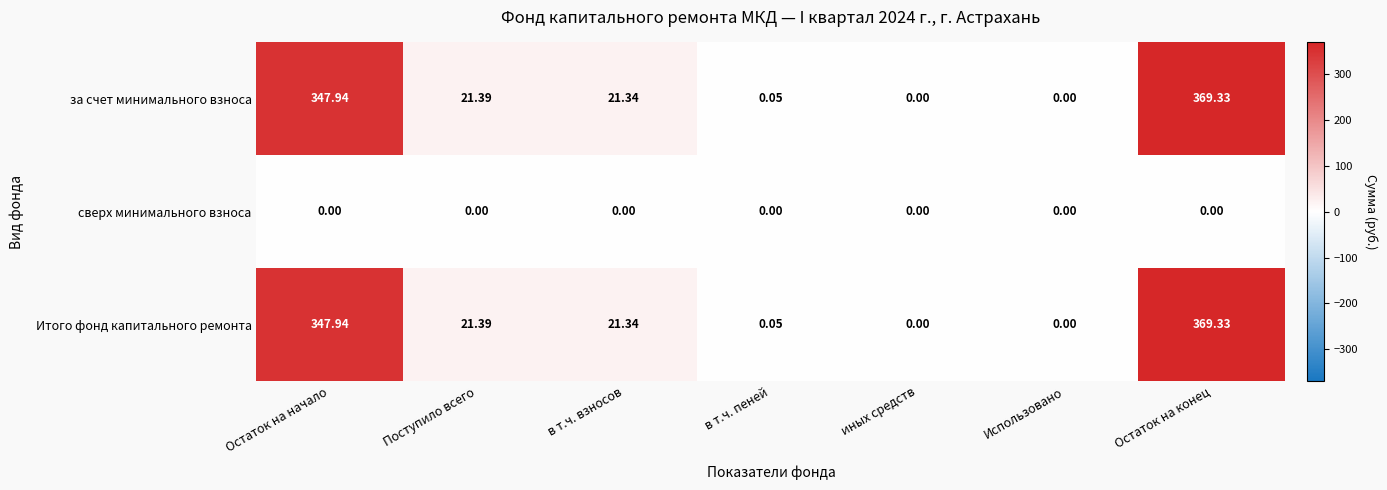

At which category is the sum across all series the highest?

Остаток на конец